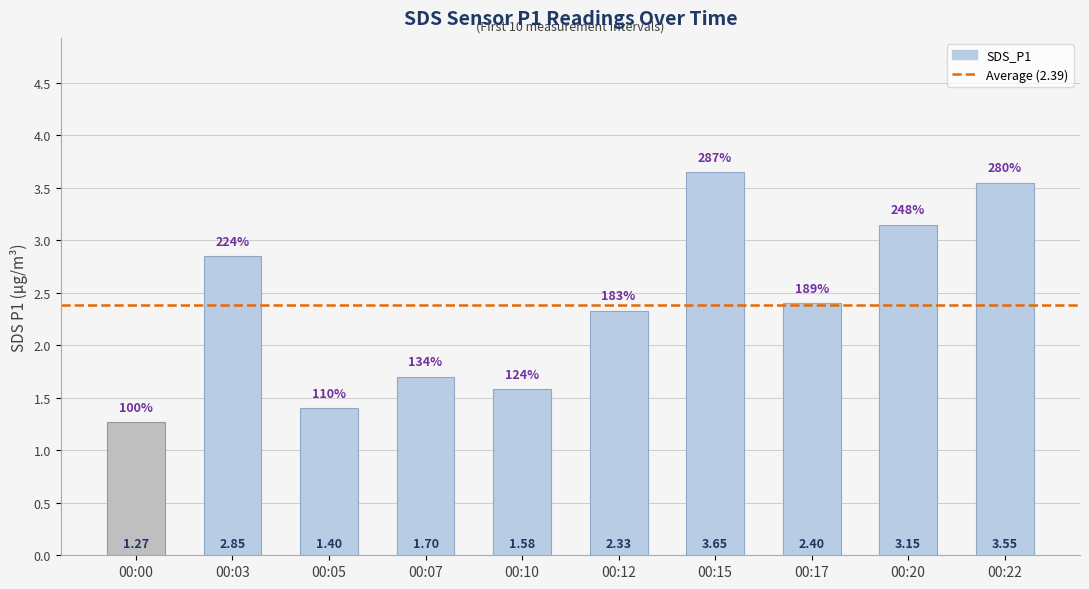

List the labels in order of value, smallest first.

00:00, 00:05, 00:10, 00:07, 00:12, 00:17, 00:03, 00:20, 00:22, 00:15